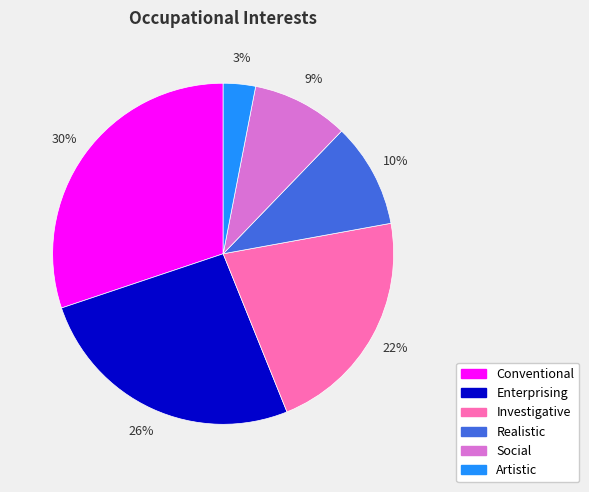

Is it true that Realistic is 10% of the pie?

True